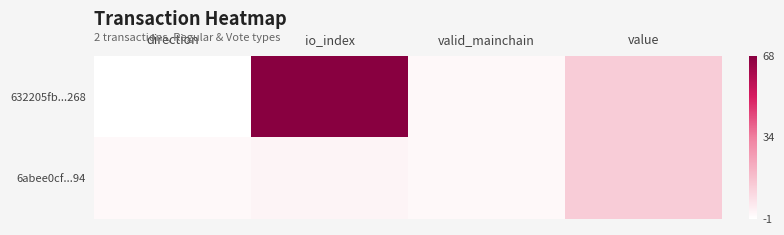

At how many categories does at least one series exceed 21?

1